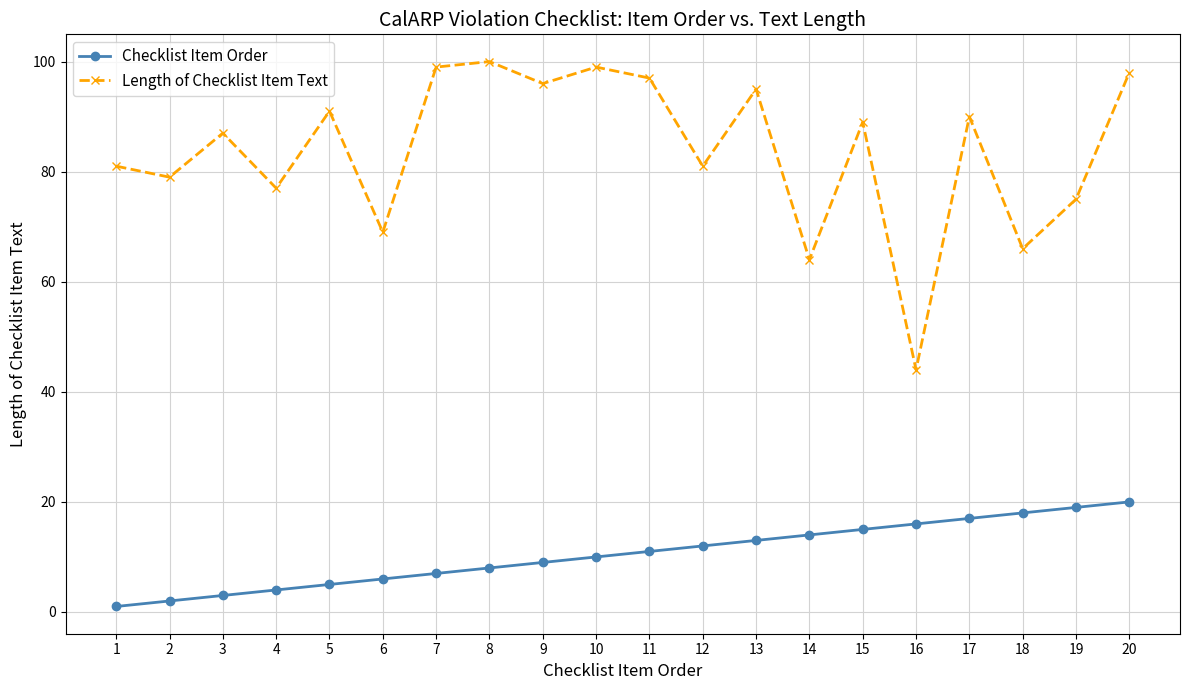

Does the chart display data point markers on the line(s)?

Yes